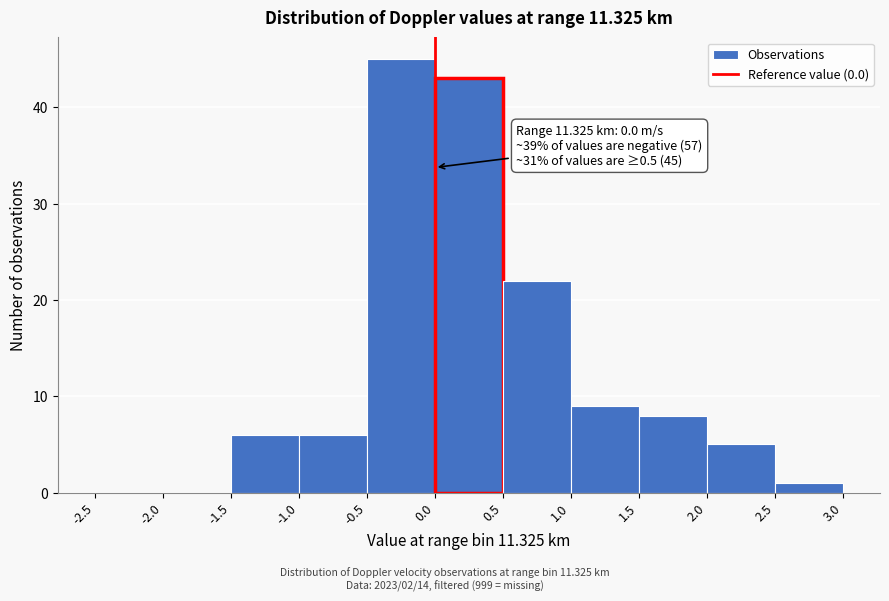

Over which range of the x-axis is the bar tallest?

-0.5 to 0.0